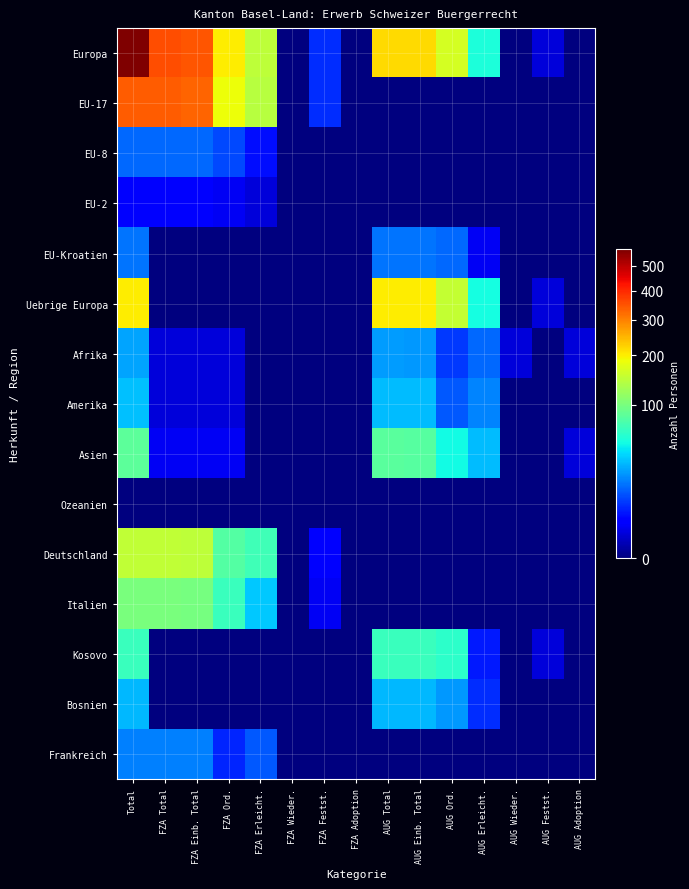

What is the maximum value shown in the chart?

573